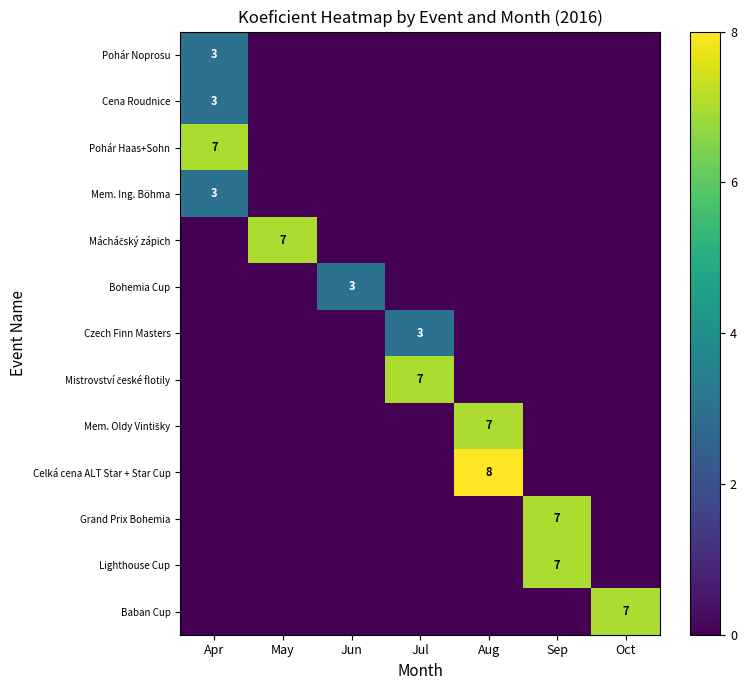

Is the value of Mácháčský zápich at Jun greater than the value of Mistrovství české flotily at Apr?

No